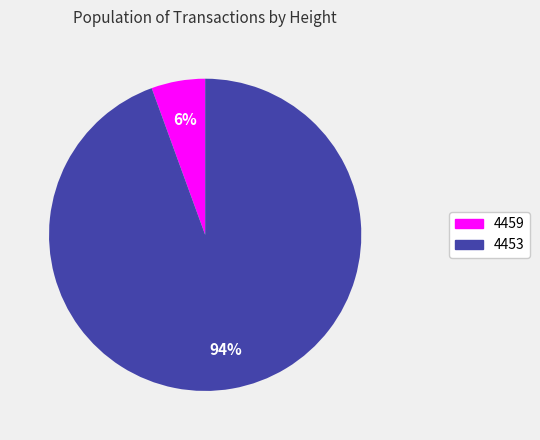

To the nearest percent, what is the combined percentage of 4453 and 4459?

100%